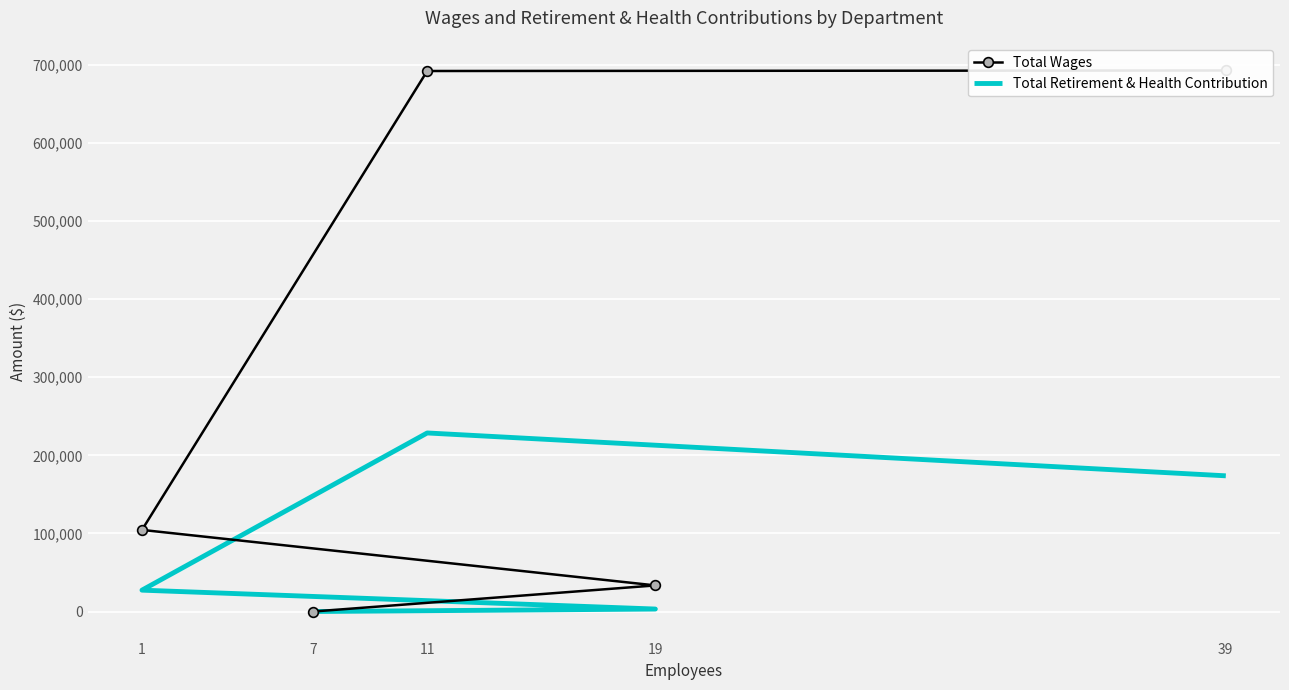

Which series has the largest total across all categories?

Total Wages